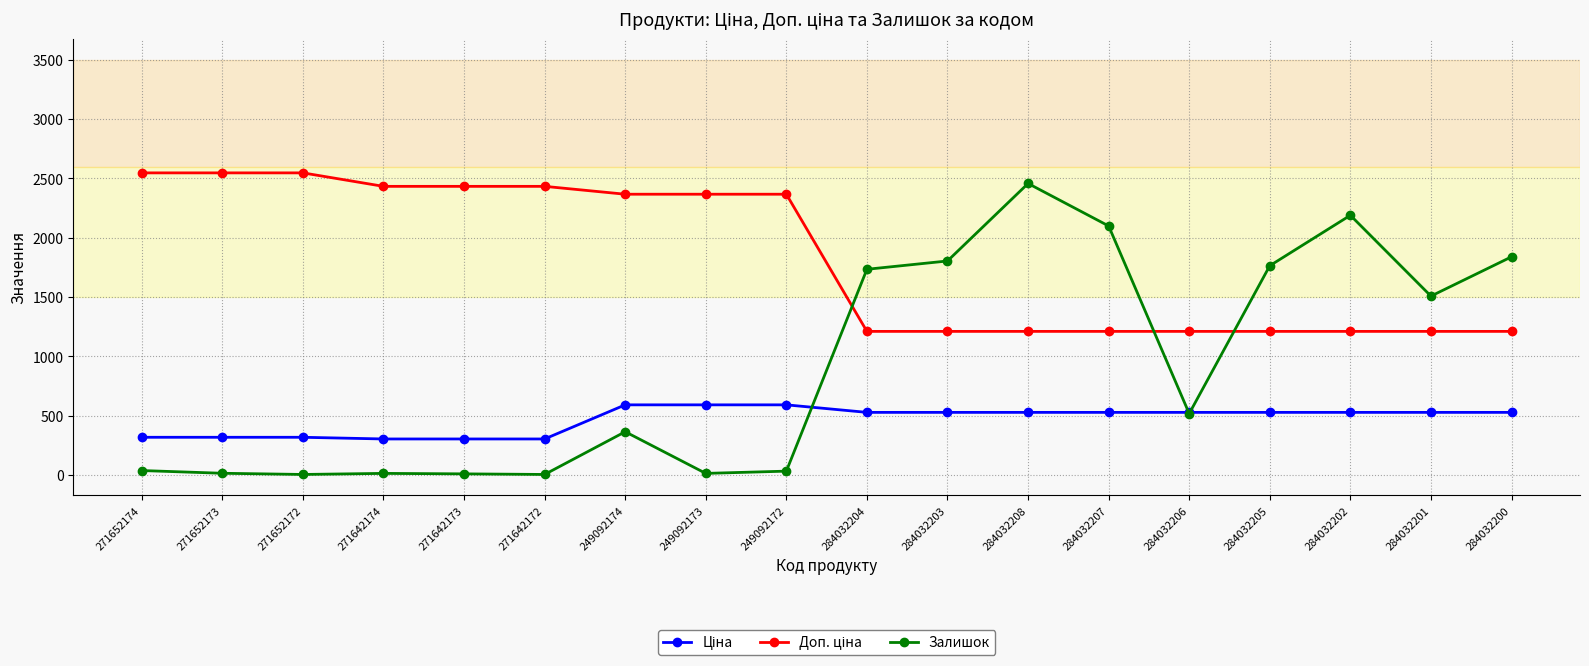

The Залишок series shows 3231.1 at 284032203. True or false?

False